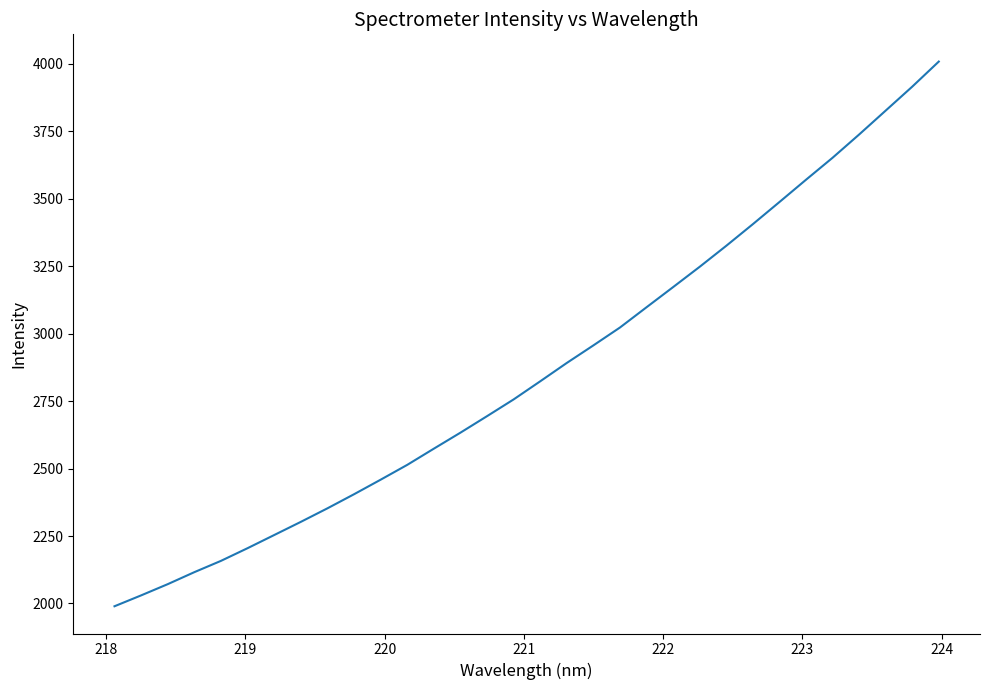

What is the difference between the maximum and minimum values?

2018.4